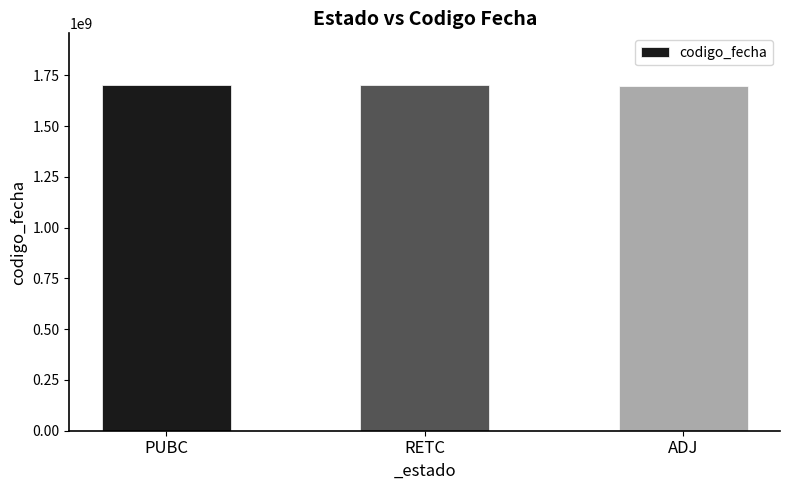

Approximately how many times larger is the value at RETC compared to PUBC?

1.0